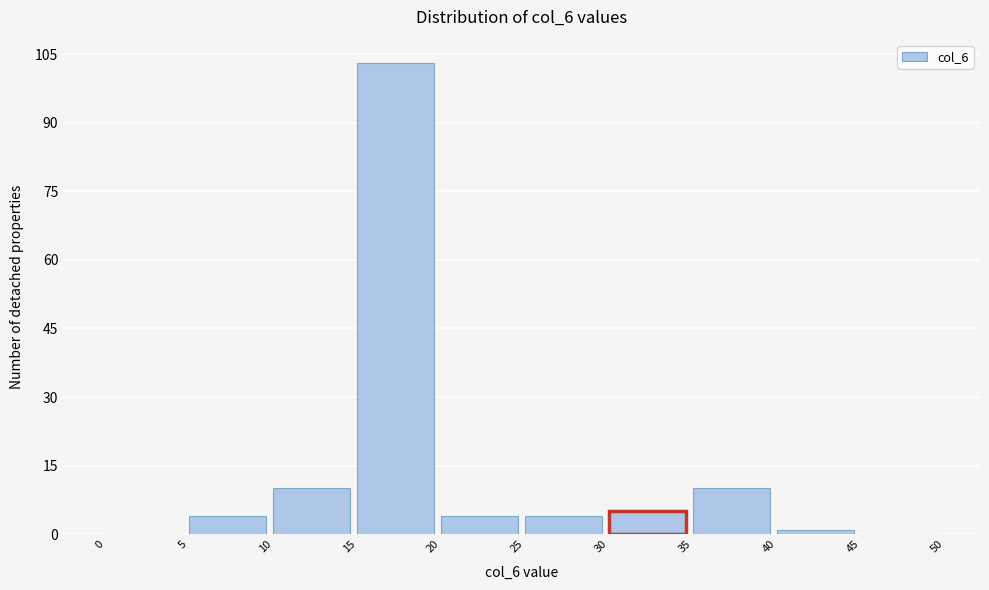

How tall is the bar that spans 35 to 40 on the x-axis? The values are not printed on the chart, so give them approximately, as read against the axis.

10